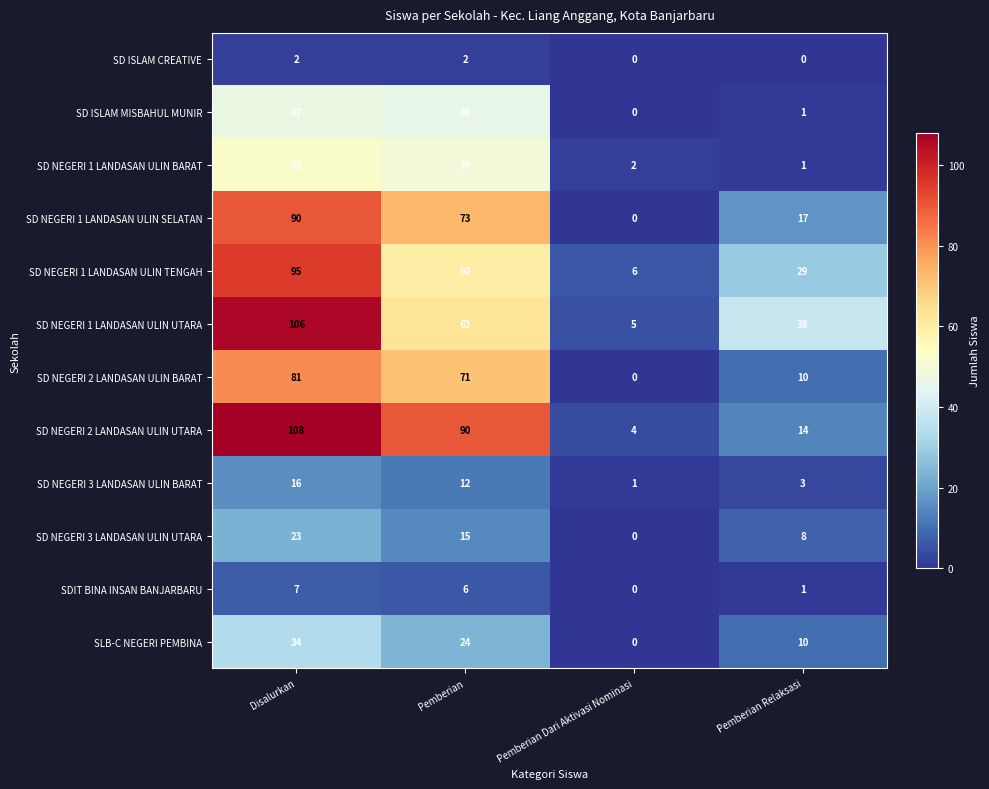

How many data points does each series have?

4